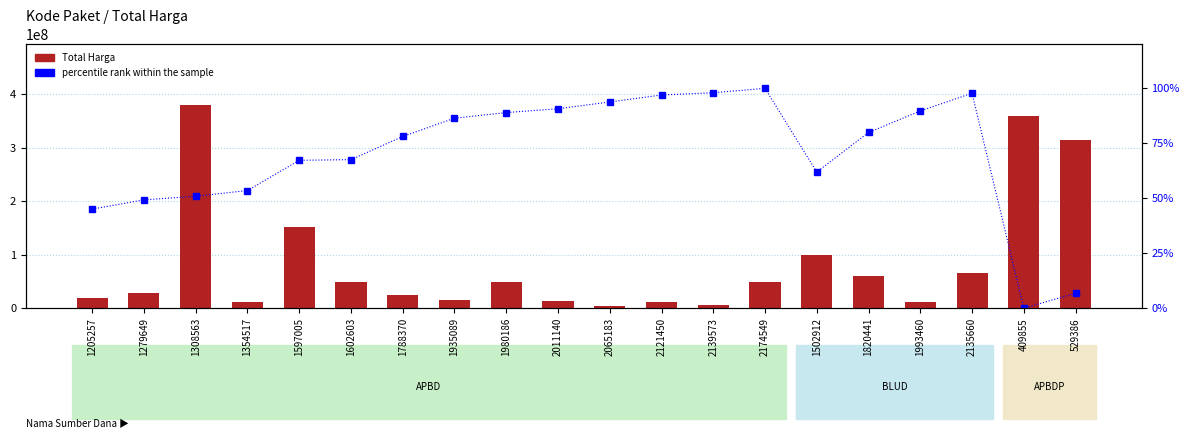

What is the label of the 1st bar from the left?

1205257